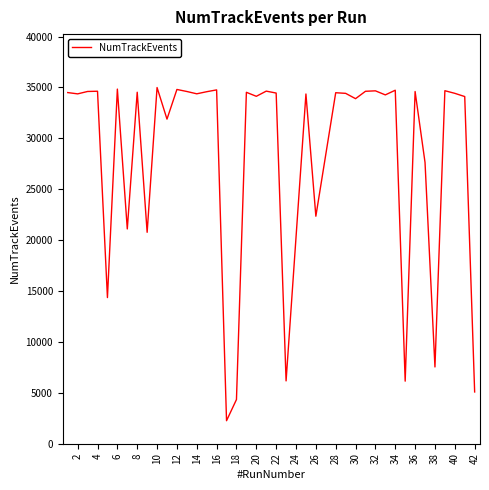

What is the smallest value displayed?

2261